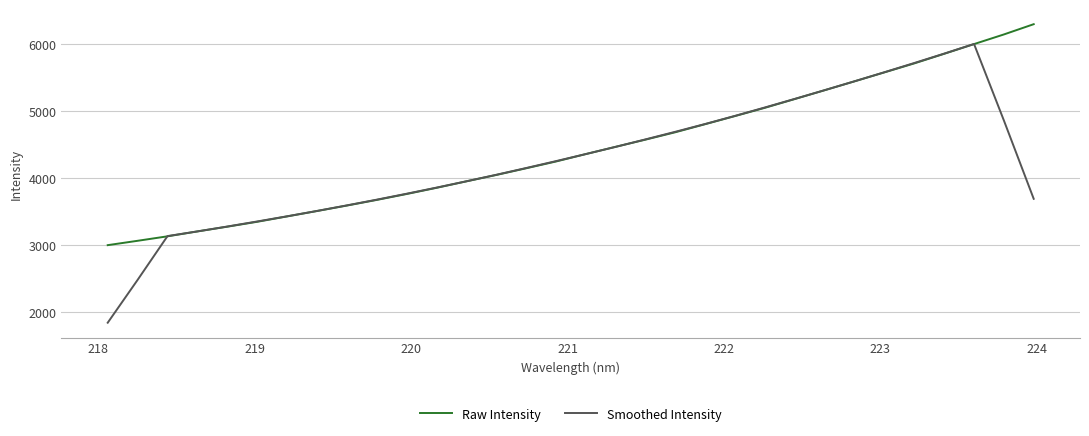

Which series has the widest spread of values?

Smoothed Intensity